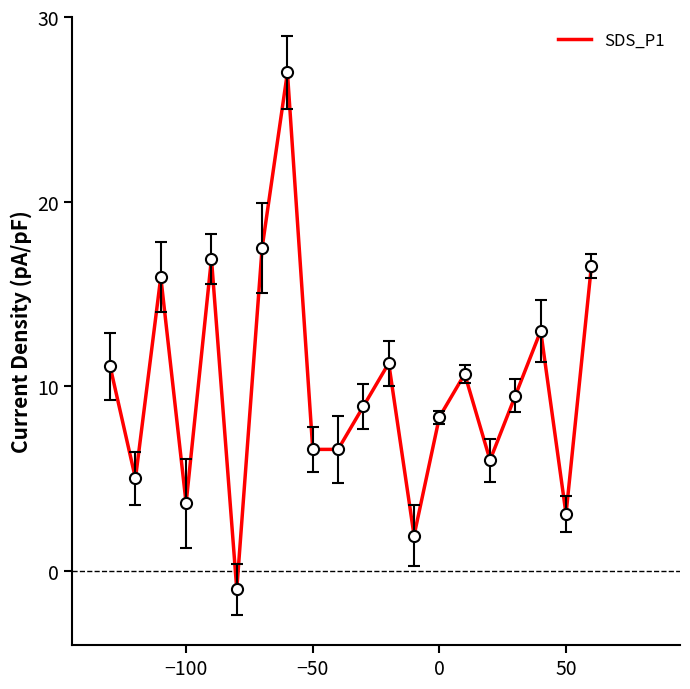

How many lines are shown in the chart?

1